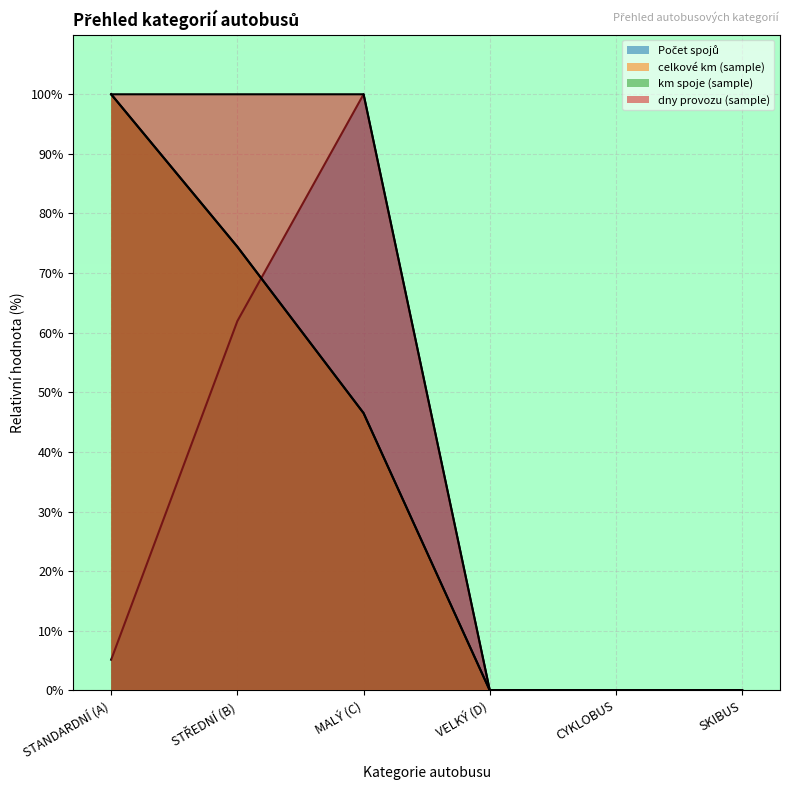

True or false: km spoje (sample) and dny provozu (sample) cross at least once.

False